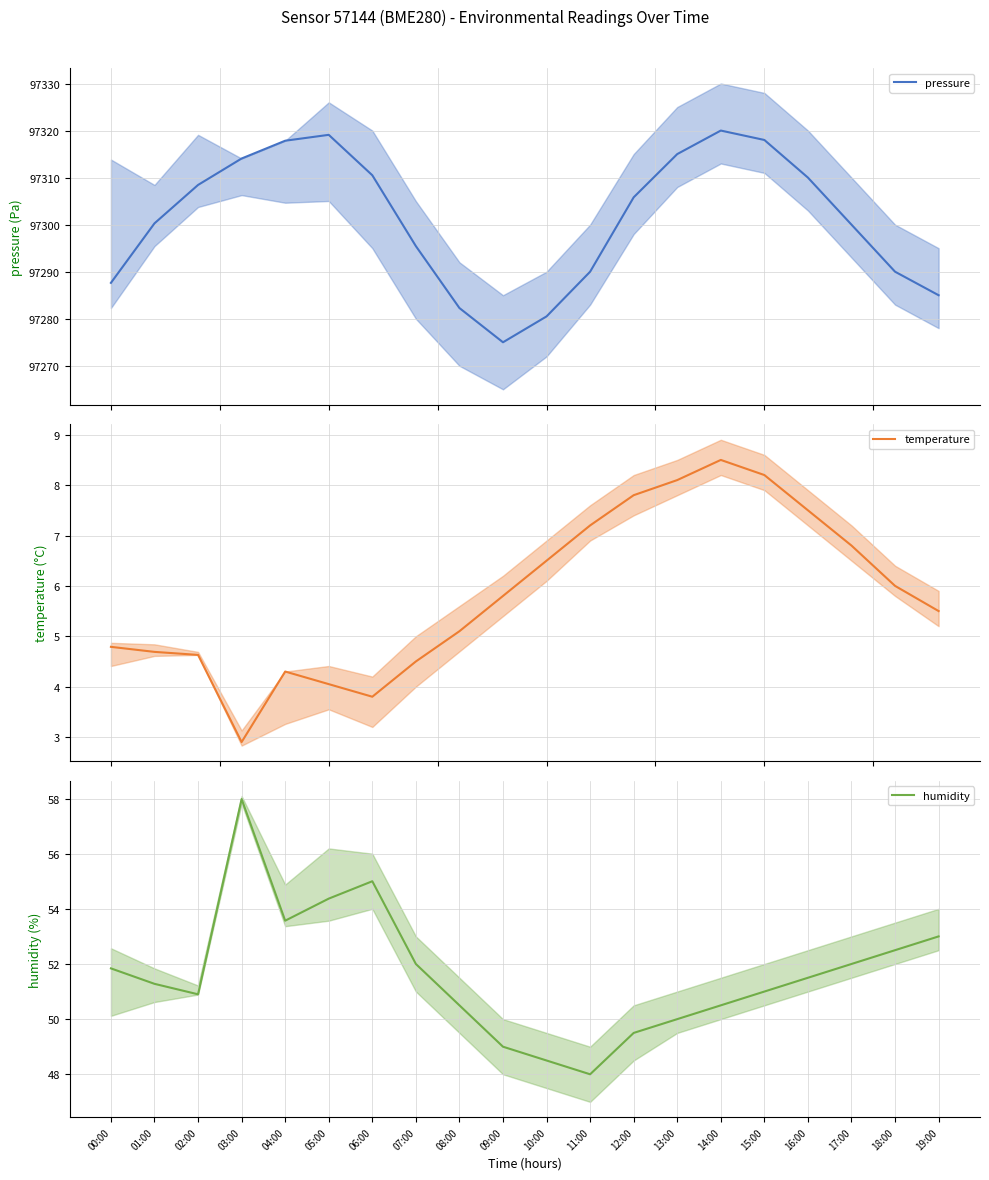

Which series has the largest total across all categories?

pressure